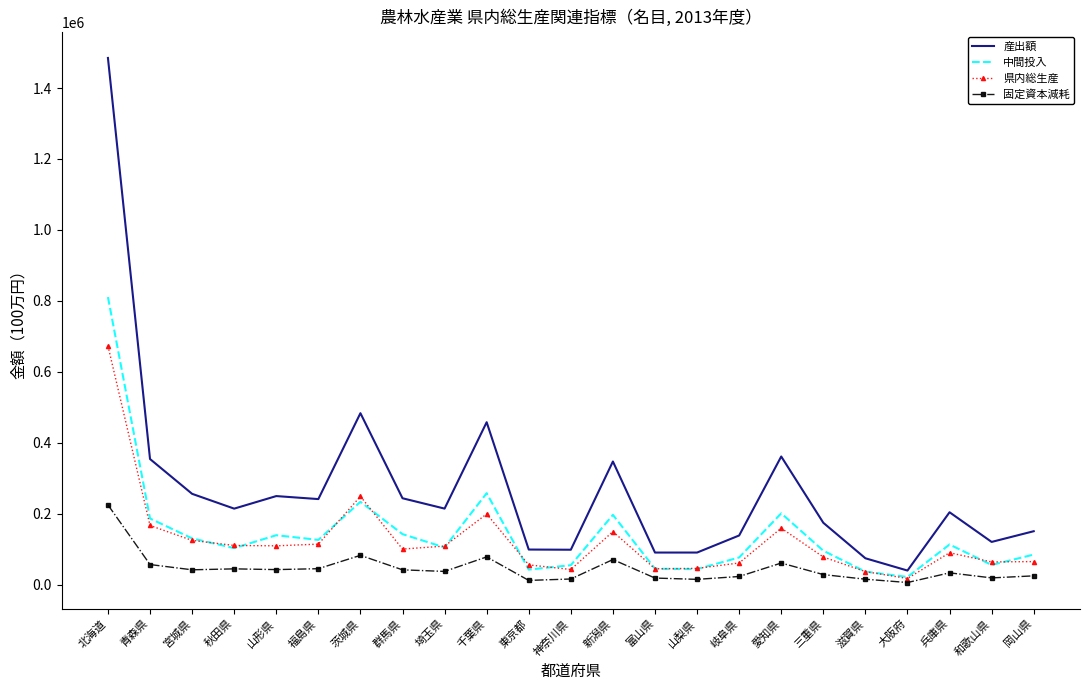

What is the difference between the highest and lowest values at 宮城県?

214039